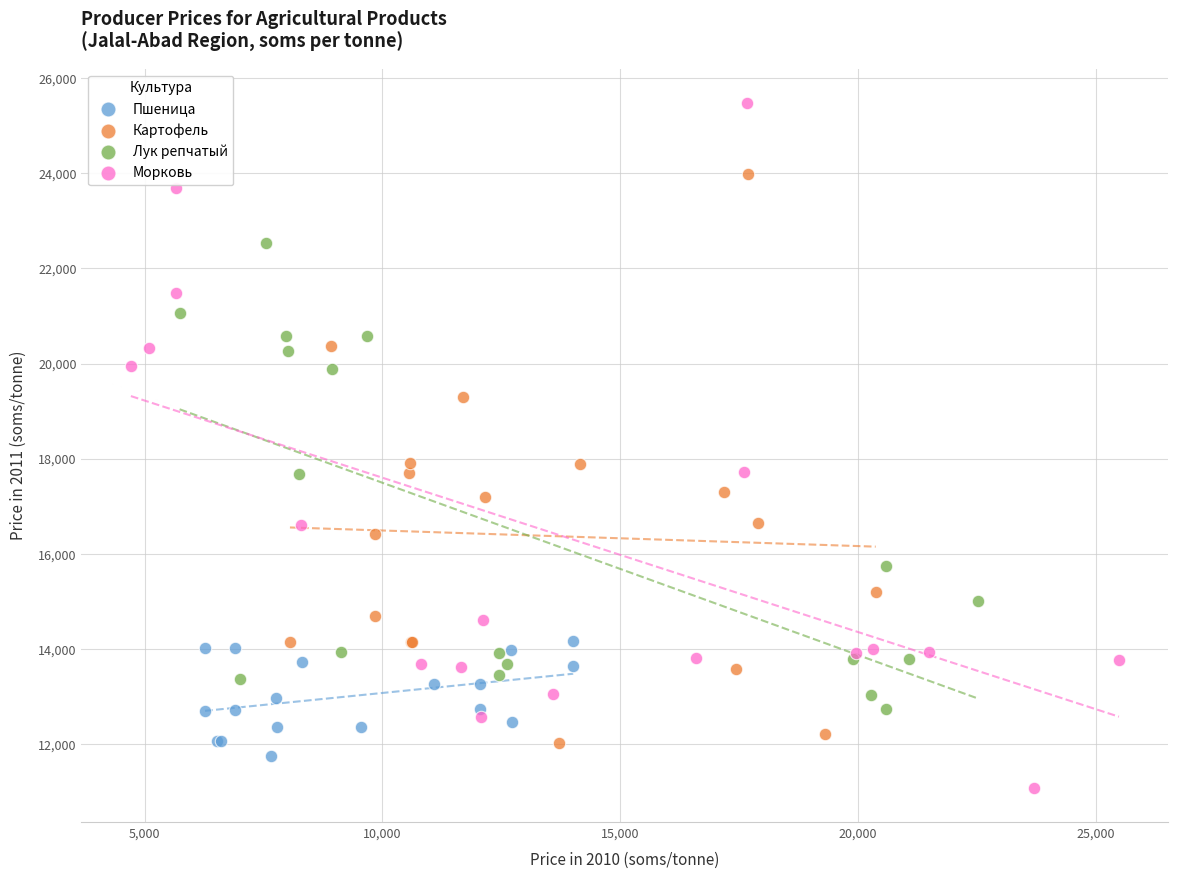

Which series reaches the maximum Y coordinate?

Морковь